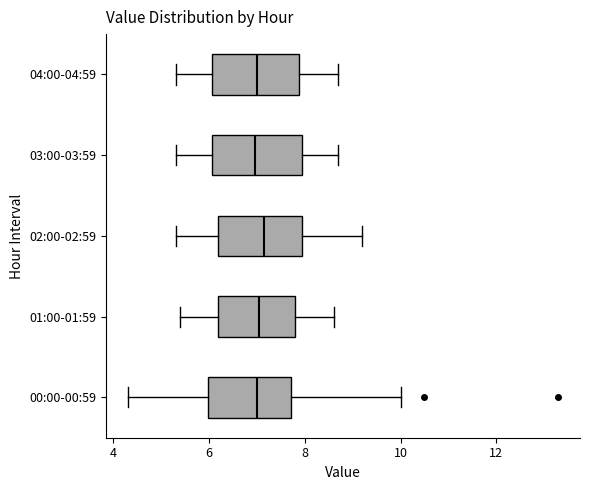

Reading bottom to top, transcribe this box plot: for each box, give where its median line is, the range the box spans, and where its two whiskers end, as read against the x-axis. The values are not printed on the chart, so give them approximately, as read against the axis.

00:00-00:59: median 7.0, box 6.0 to 7.8, whiskers 4.4 to 10.0
01:00-01:59: median 7.0, box 6.2 to 7.8, whiskers 5.4 to 8.6
02:00-02:59: median 7.2, box 6.2 to 8.0, whiskers 5.4 to 9.2
03:00-03:59: median 7.0, box 6.0 to 8.0, whiskers 5.4 to 8.8
04:00-04:59: median 7.0, box 6.0 to 7.8, whiskers 5.4 to 8.8